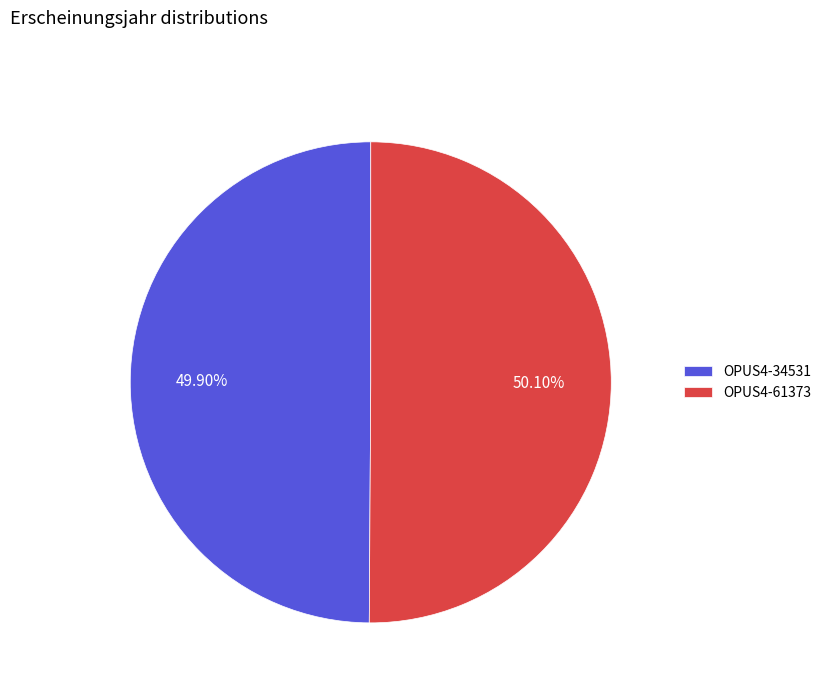

What percentage is the OPUS4-61373 slice, to the nearest percent?

50%